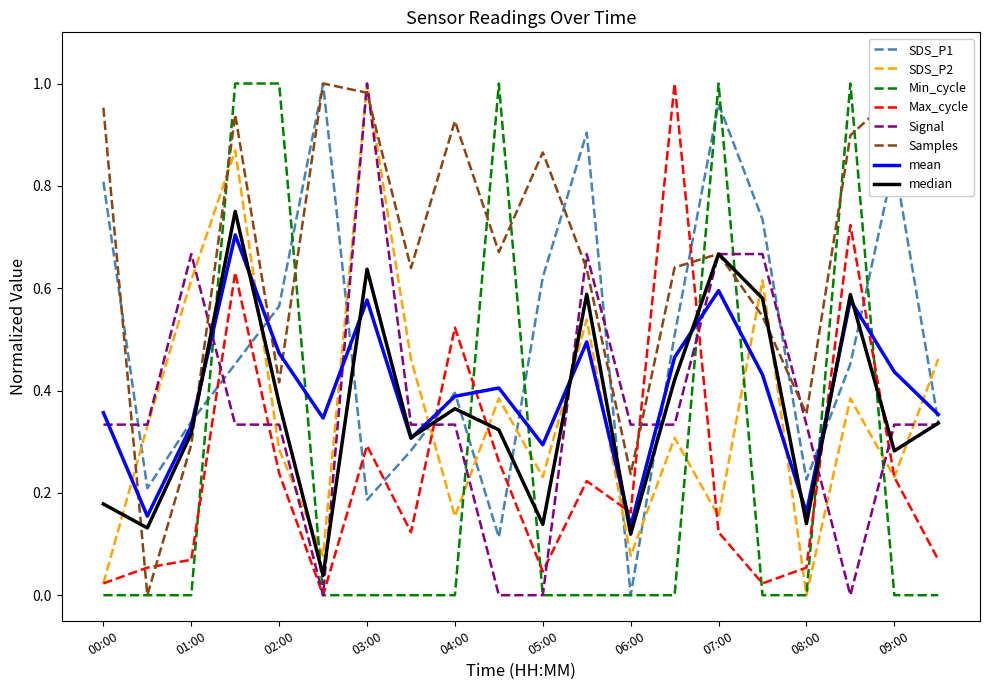

True or false: SDS_P1 and SDS_P2 cross at least once.

True